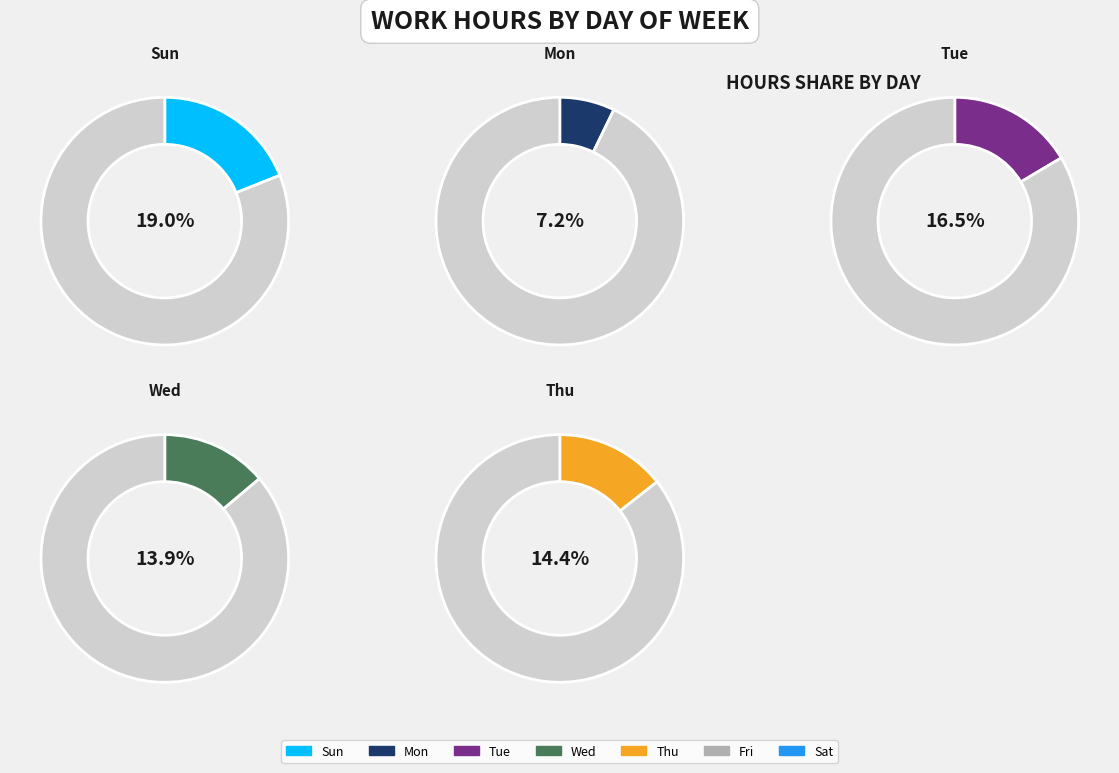

What percentage do Sun and Thu together represent?

33.3%